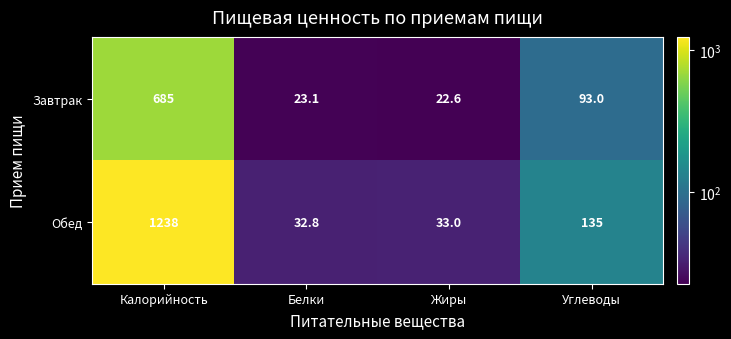

Which series has the largest total across all categories?

Обед